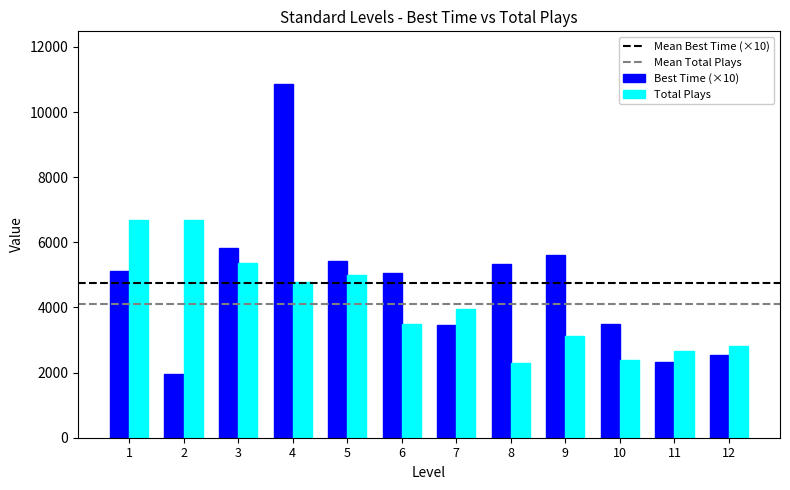

Rank the series by their maximum value, from lowest to highest.

Total Plays, Best Time (×10)